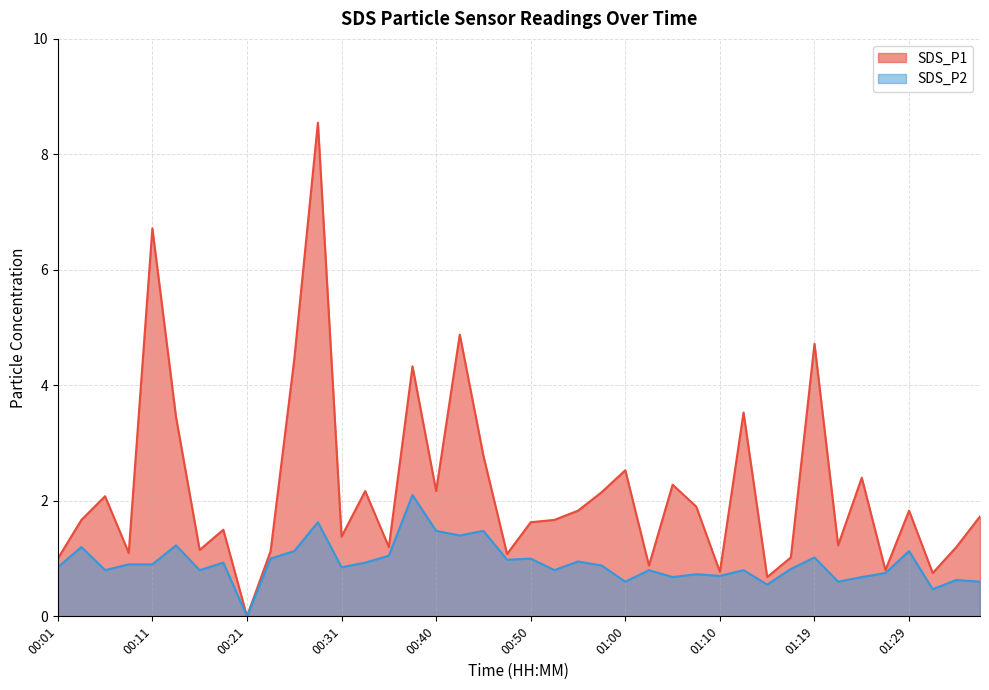

Reading right to left, list all the values displayed in this chart.

SDS_P1: 01:37=1.7	01:34=1.2	01:32=0.8	01:29=1.8	01:27=0.8	01:24=2.4	01:22=1.2	01:19=4.7	01:17=1.0	01:15=0.7	01:12=3.5	01:10=0.8	01:07=1.9	01:05=2.3	01:02=0.9	01:00=2.5	00:58=2.1	00:55=1.8	00:53=1.7	00:50=1.6	00:48=1.1	00:45=2.8	00:43=4.9	00:40=2.2	00:38=4.3	00:36=1.2	00:33=2.2	00:31=1.4	00:28=8.6	00:26=4.5	00:23=1.1	00:21=0.0	00:19=1.5	00:16=1.1	00:14=3.5	00:11=6.7	00:09=1.1	00:06=2.1	00:04=1.7	00:01=1.0
SDS_P2: 01:37=0.6	01:34=0.6	01:32=0.5	01:29=1.1	01:27=0.8	01:24=0.7	01:22=0.6	01:19=1.0	01:17=0.8	01:15=0.6	01:12=0.8	01:10=0.7	01:07=0.7	01:05=0.7	01:02=0.8	01:00=0.6	00:58=0.9	00:55=0.9	00:53=0.8	00:50=1.0	00:48=1.0	00:45=1.5	00:43=1.4	00:40=1.5	00:38=2.1	00:36=1.1	00:33=0.9	00:31=0.8	00:28=1.6	00:26=1.1	00:23=1.0	00:21=0.0	00:19=0.9	00:16=0.8	00:14=1.2	00:11=0.9	00:09=0.9	00:06=0.8	00:04=1.2	00:01=0.8